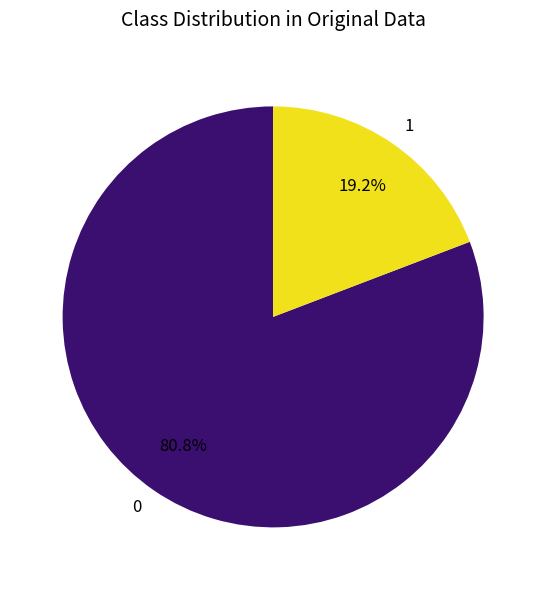

Approximately how many times larger is the value at 0 compared to 1?

4.2